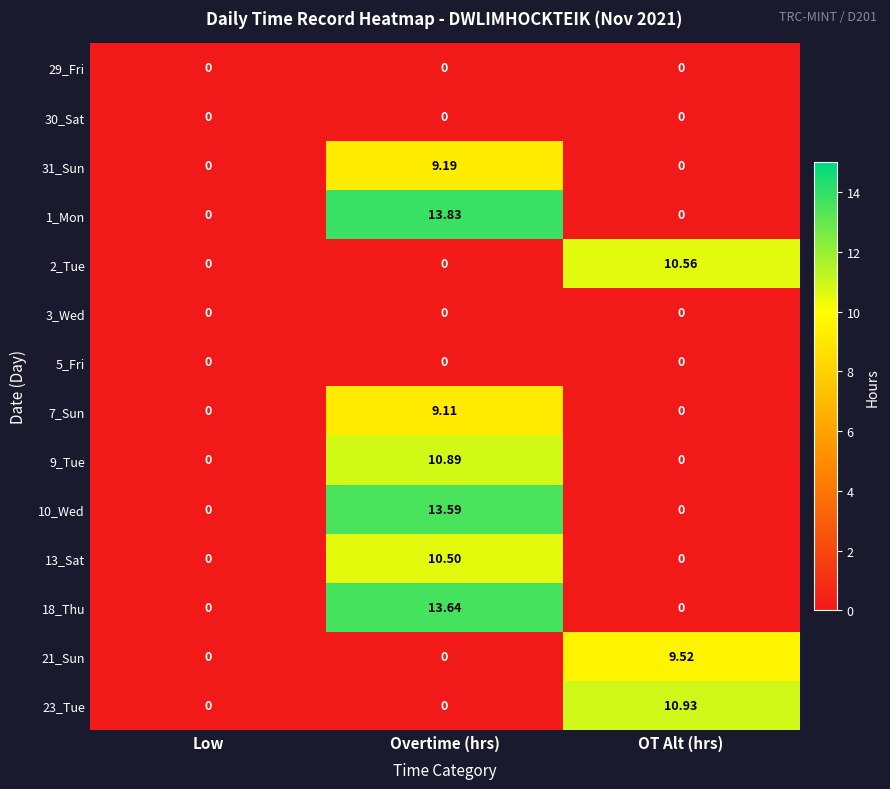

At which category is the sum across all series the highest?

Overtime (hrs)